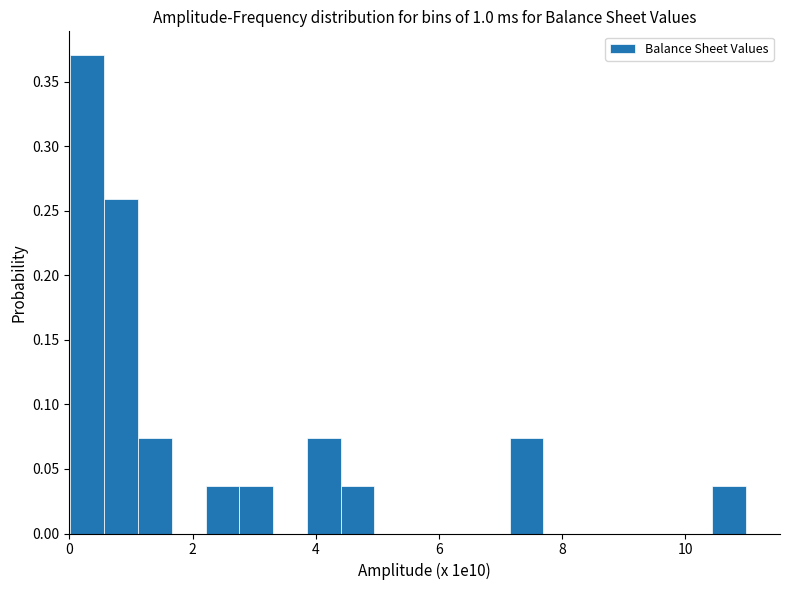

Around what value on the x-axis is the tallest bar? Give the approximate position of its centre, as read against the axis.

0.2